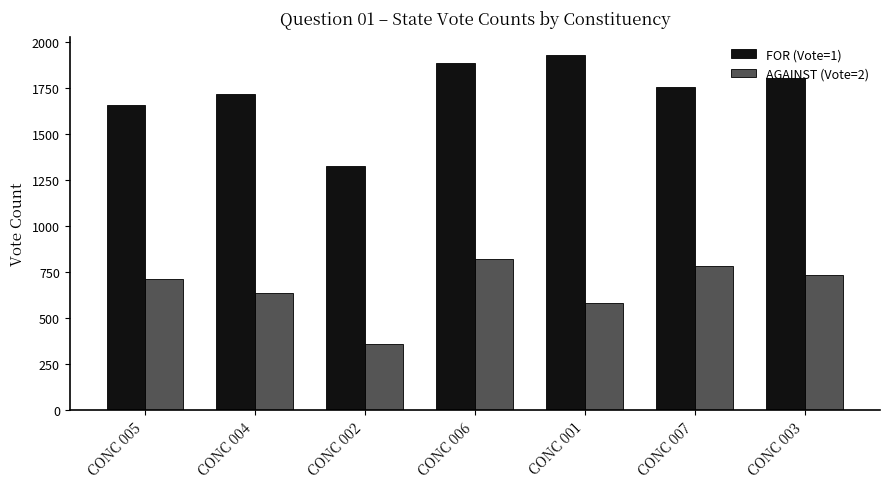

What is the lowest value of the AGAINST (Vote=2) series?

359